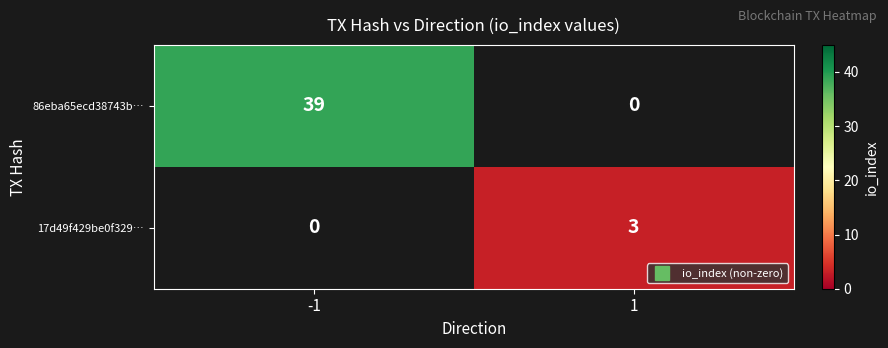

List the labels in order of 17d49f429be0f329… value, largest first.

-1, 1